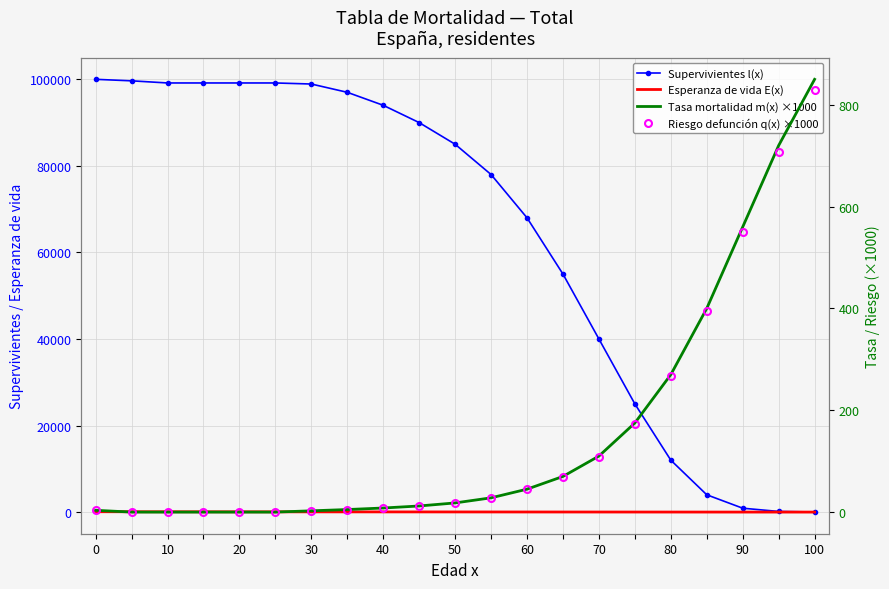

Reading right to left, extract all data points from this chart.

Supervivientes l(x): 20.0	150.0	900.0	4000.0	12000.0	25000.0	40000.0	55000.0	68000.0	78000.0	85000.0	90000.0	94000.0	97000.0	98915.0	99159.6	99159.6	99159.6	99159.6	99652.2	100000.0
Esperanza de vida E(x): 1.8	3.0	4.8	7.2	10.1	13.5	17.4	21.5	25.8	30.2	34.8	39.4	44.1	48.9	53.7	58.6	63.6	68.6	73.6	78.2	82.9
Tasa mortalidad m(x) ×1000: 850.0	720.0	560.0	400.0	270.0	175.0	110.0	70.0	45.0	28.0	18.0	12.0	8.0	5.0	2.5	0.0	0.0	0.0	0.0	0.0	3.5
Riesgo defunción q(x) ×1000: 830.0	708.0	550.0	394.0	267.0	173.0	109.0	69.5	44.8	27.9	18.0	12.0	8.0	5.0	2.5	0.0	0.0	0.0	0.0	0.0	3.5